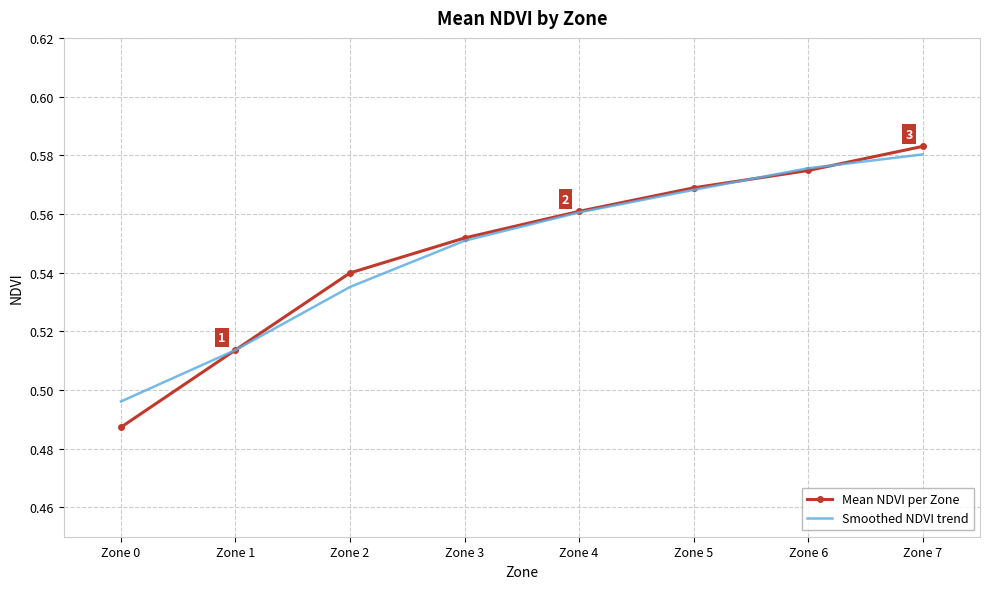

At how many categories does at least one series exceed 0?

8